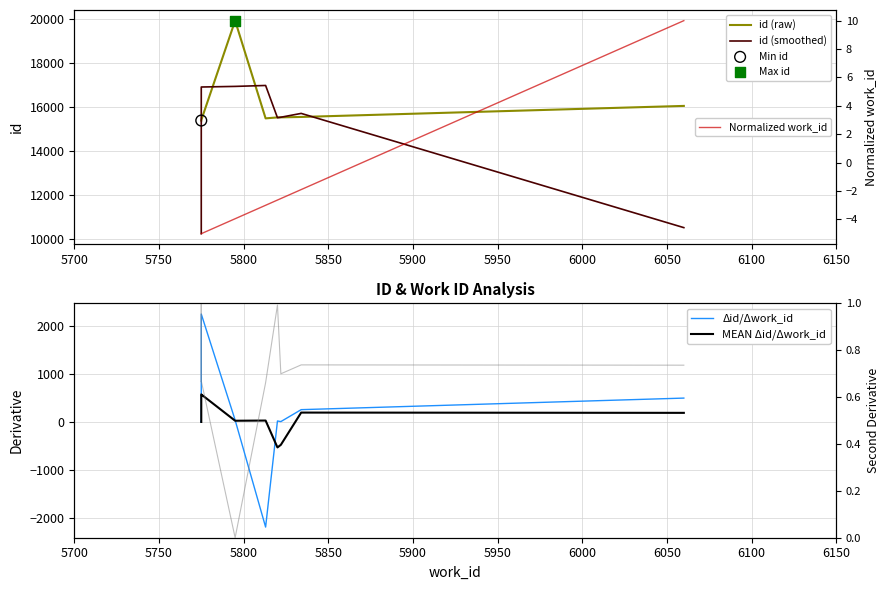

Which series has the widest spread of Y values?

id (smoothed)